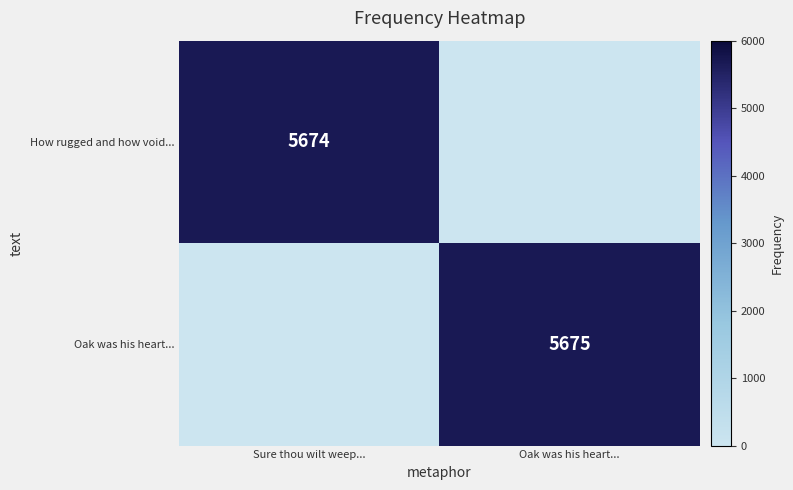

At which label is Oak was his heart... closest to 2837?

Sure thou wilt weep...